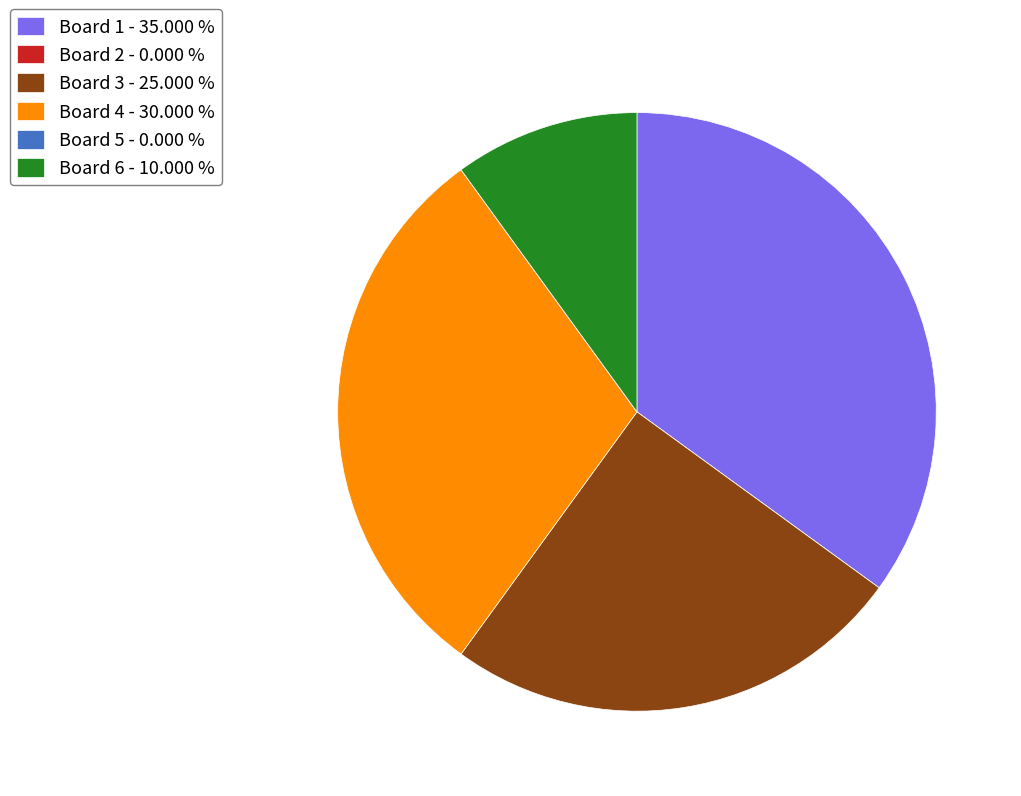

Approximately how many times larger is the value at Board 4 - 30.000 % compared to Board 3 - 25.000 %?

1.2